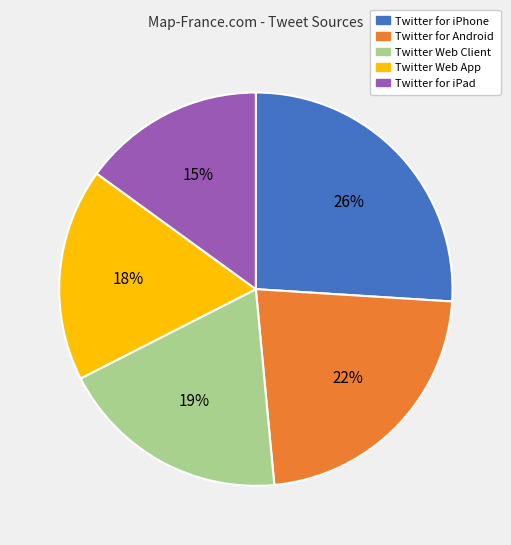

Which has a higher value, Twitter Web Client or Twitter for iPhone?

Twitter for iPhone